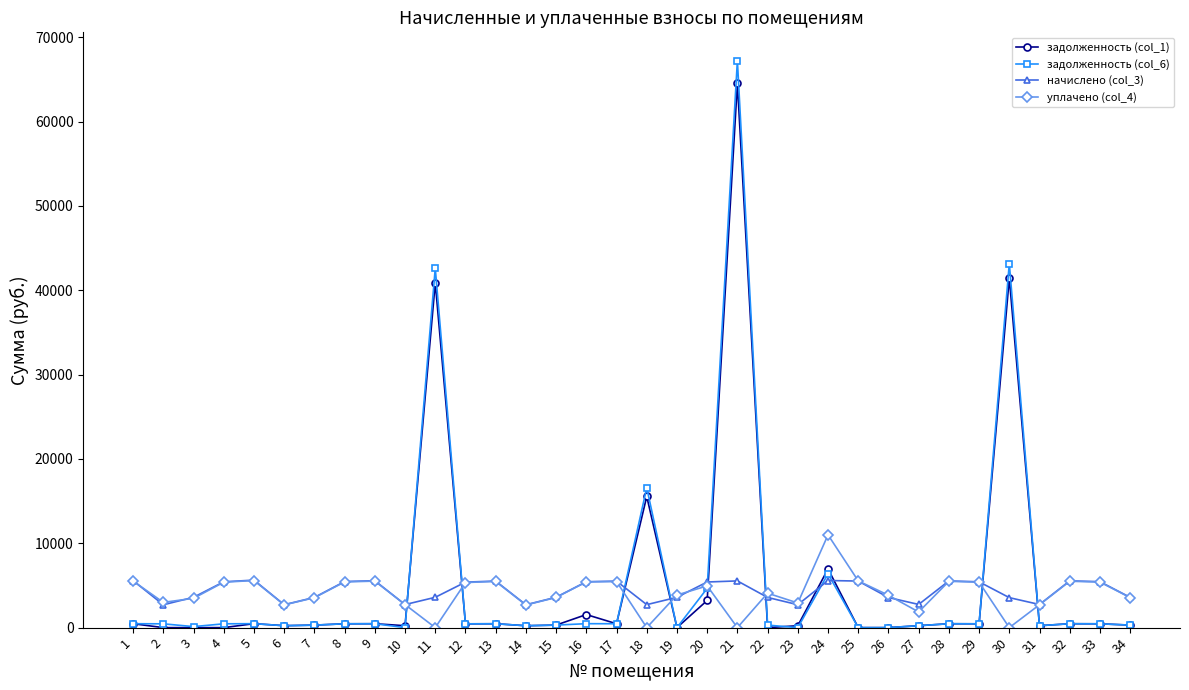

True or false: задолженность (col_6) has more than 1 interior local peaks.

True